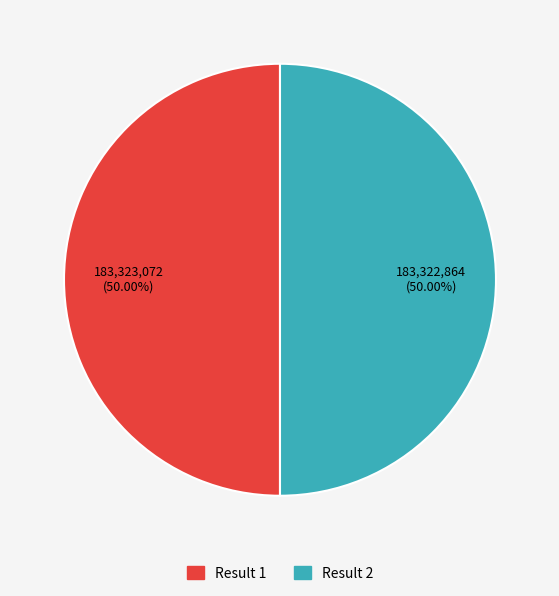

Rank the categories by value from lowest to highest.

2, 1